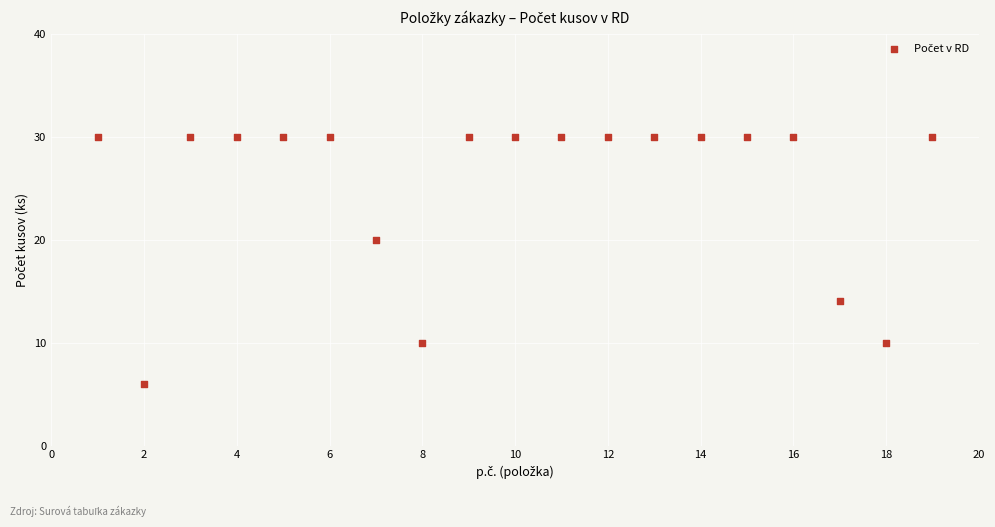

What Y value in the scatter plot is closest to 18?

20